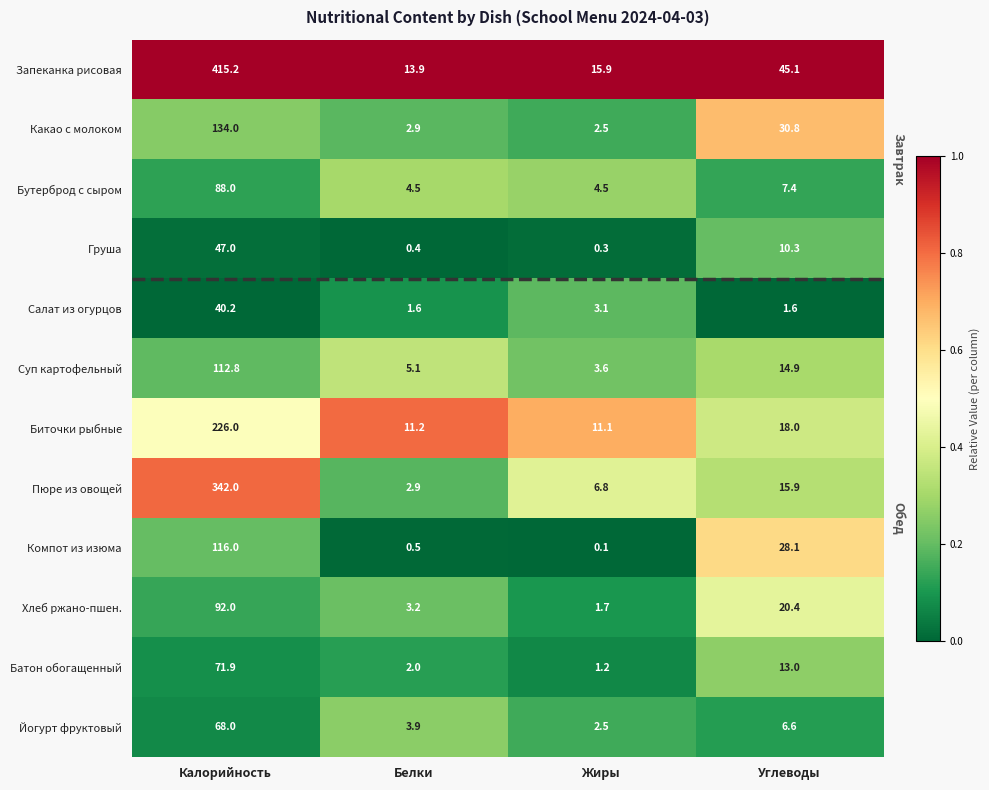

What is the difference between the highest and lowest values at Калорийность?

375.0